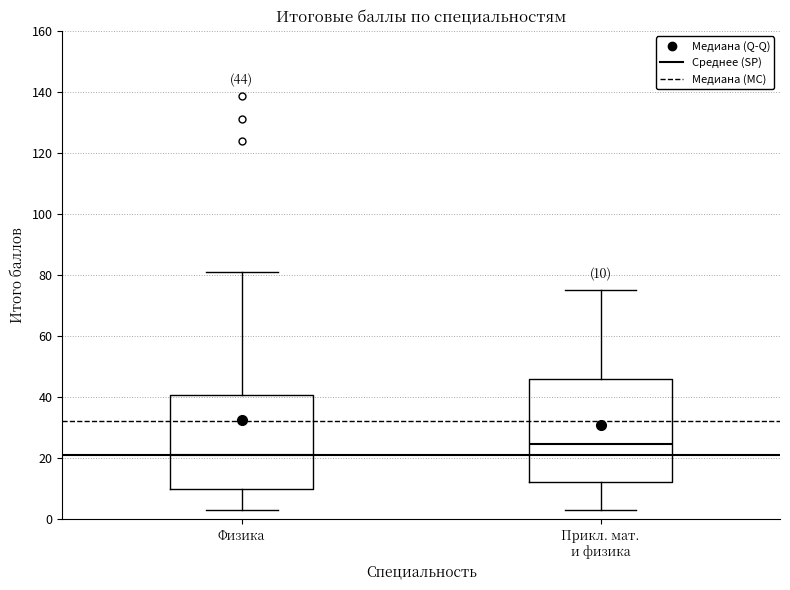

Comparing the boxes themselves (not the whiskers), which one is the tallest?

Прикл. мат. и физика